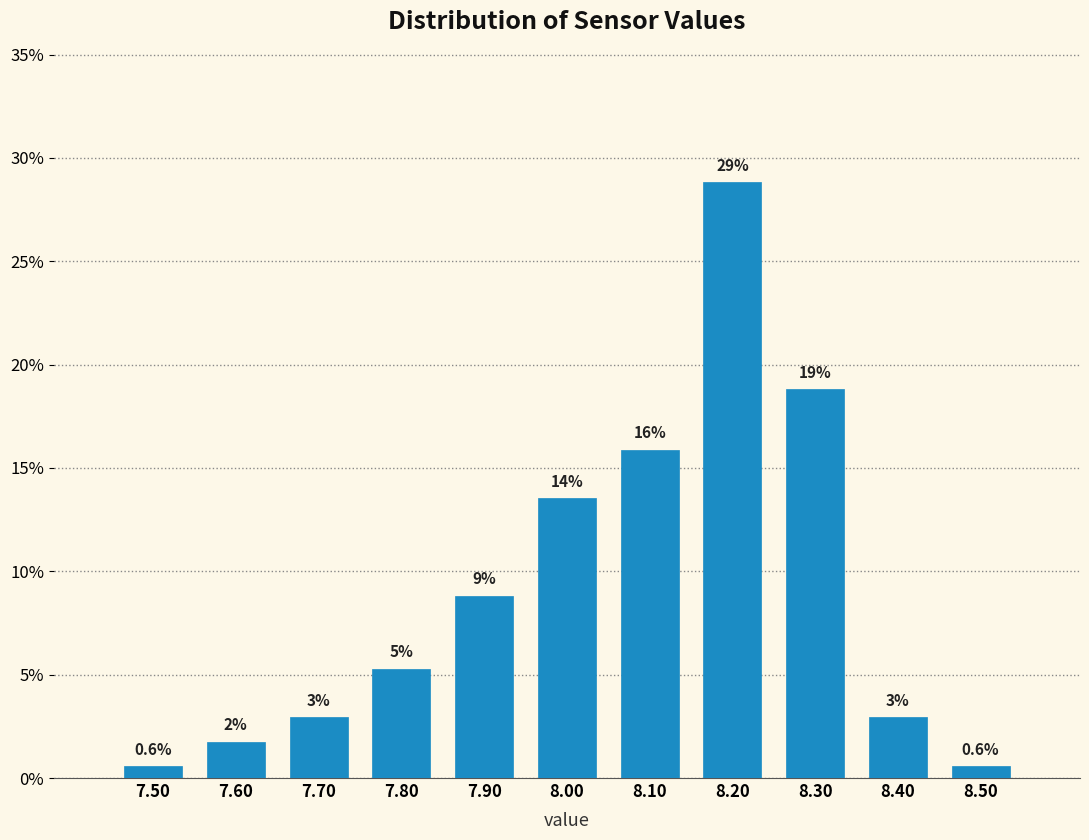

Does the chart contain any negative values?

No